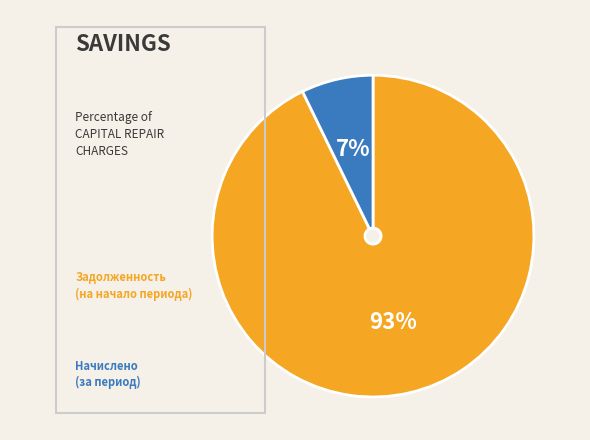

Does any single category account for the majority?

Yes